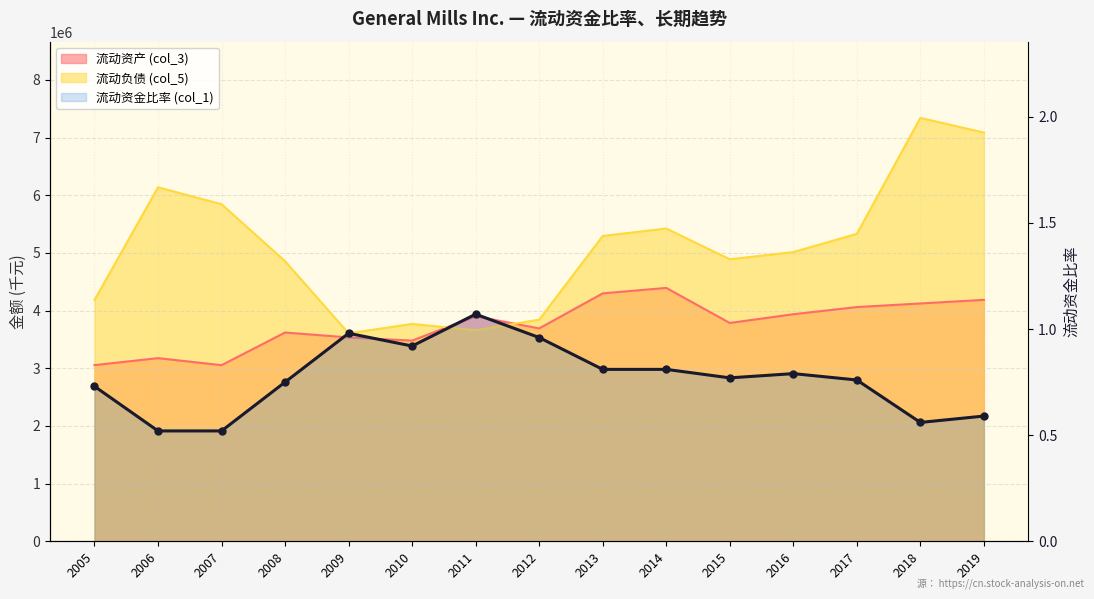

The chart shows a value of 1.0 at 2017. True or false?

False